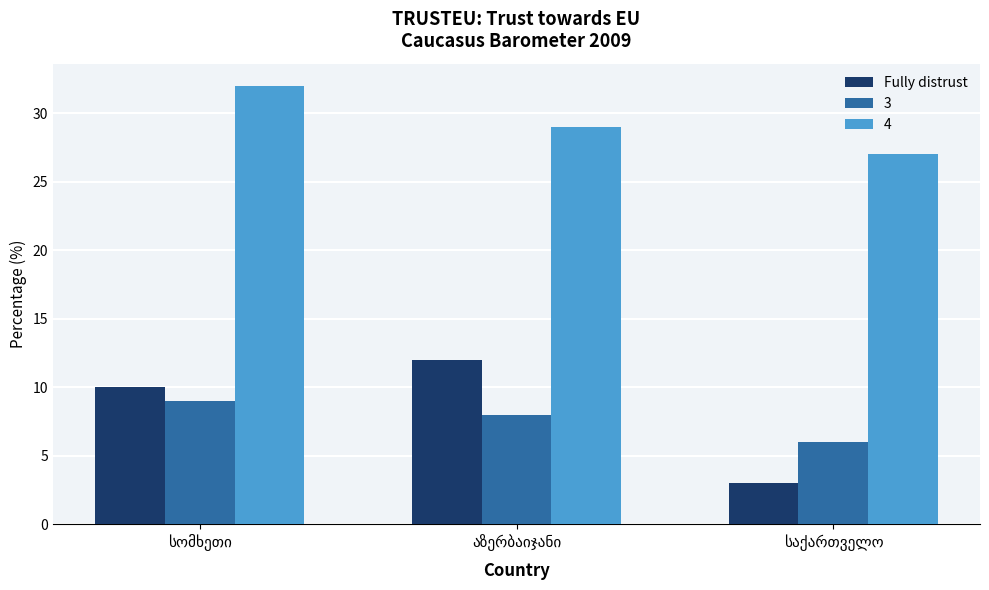

What is the sum of all Fully distrust values?

25